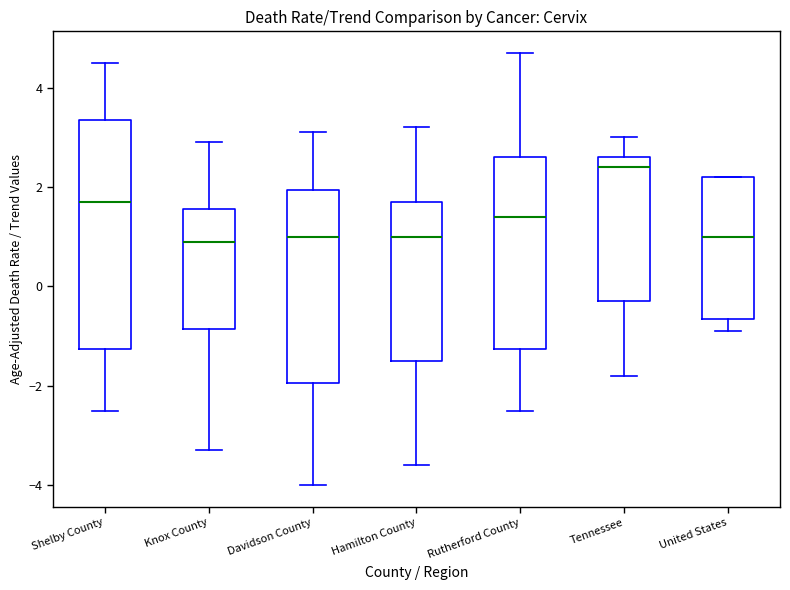

Reading left to right, read every box against the y-axis: the position of its median line, the range the box covers, and the ends of its whiskers. The values are not printed on the chart, so give them approximately, as read against the axis.

Shelby County: median 1.8, box -1.2 to 3.4, whiskers -2.4 to 4.6
Knox County: median 1.0, box -0.8 to 1.6, whiskers -3.2 to 3.0
Davidson County: median 1.0, box -2.0 to 2.0, whiskers -4.0 to 3.2
Hamilton County: median 1.0, box -1.4 to 1.8, whiskers -3.6 to 3.2
Rutherford County: median 1.4, box -1.2 to 2.6, whiskers -2.4 to 4.8
Tennessee: median 2.4, box -0.2 to 2.6, whiskers -1.8 to 3.0
United States: median 1.0, box -0.6 to 2.2, whiskers -0.8 to 2.2